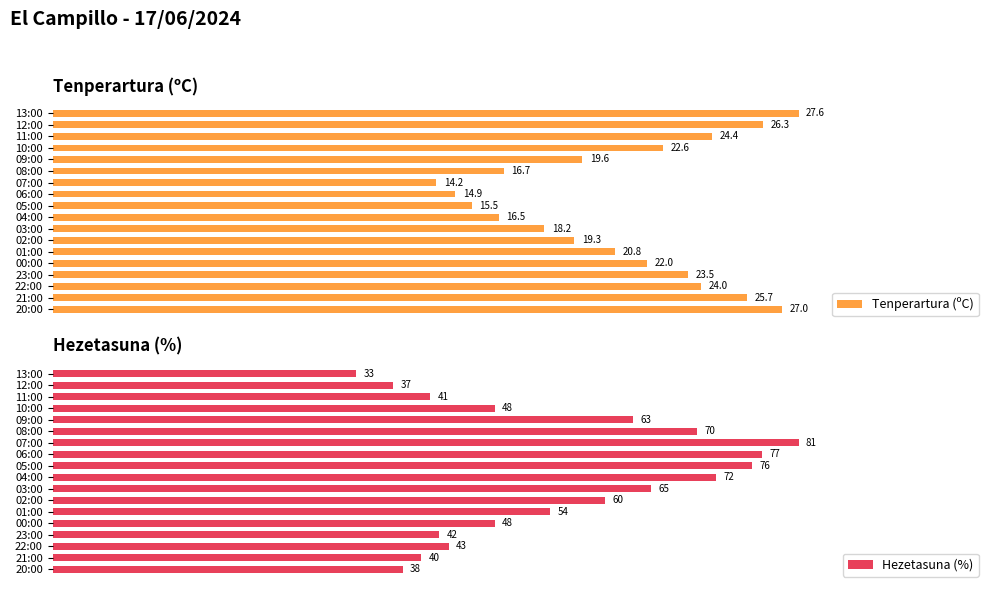

At which label is Tenperartura (ºC) closest to 20?

09:00